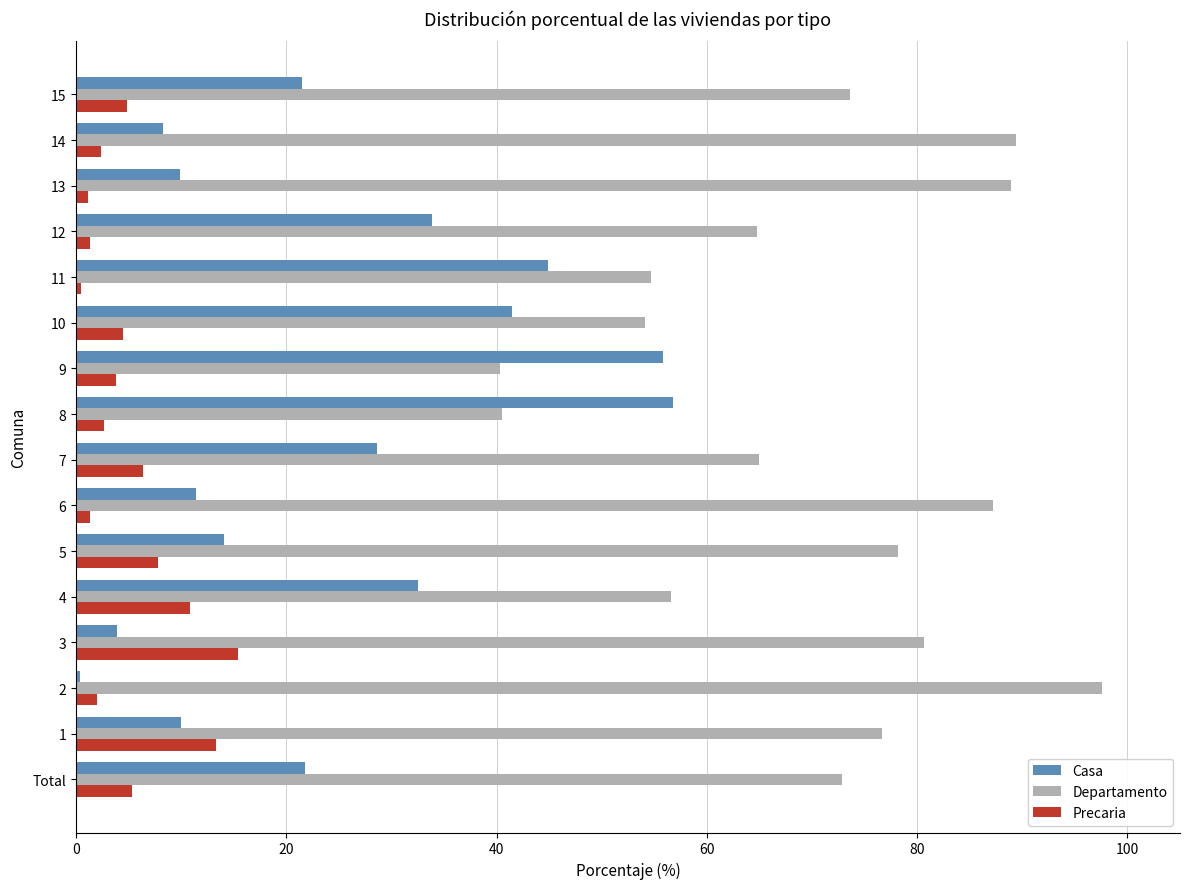

List the series in order of their overall mean, lowest first.

Precaria, Casa, Departamento